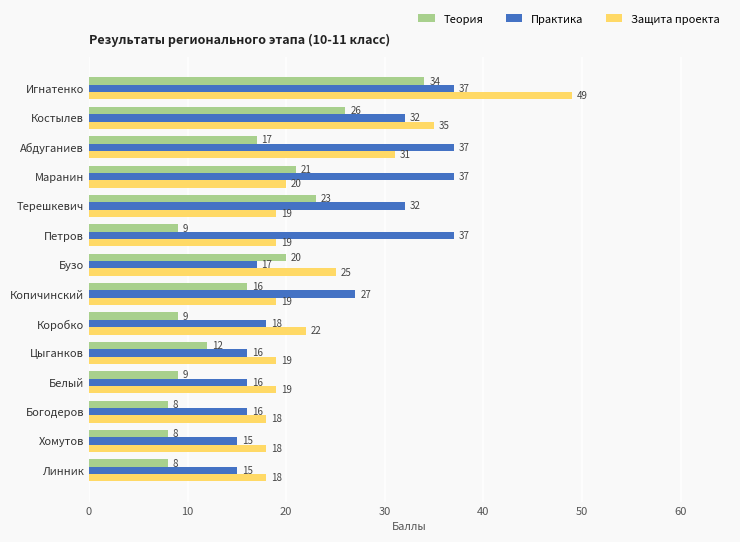

What is the smallest value displayed?

8